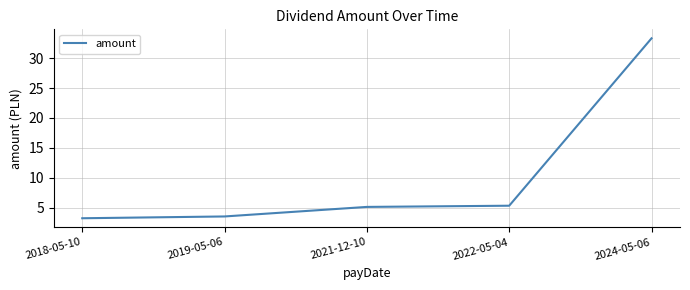

What is the change in value from 2019-05-06 to 2021-12-10?

+1.6